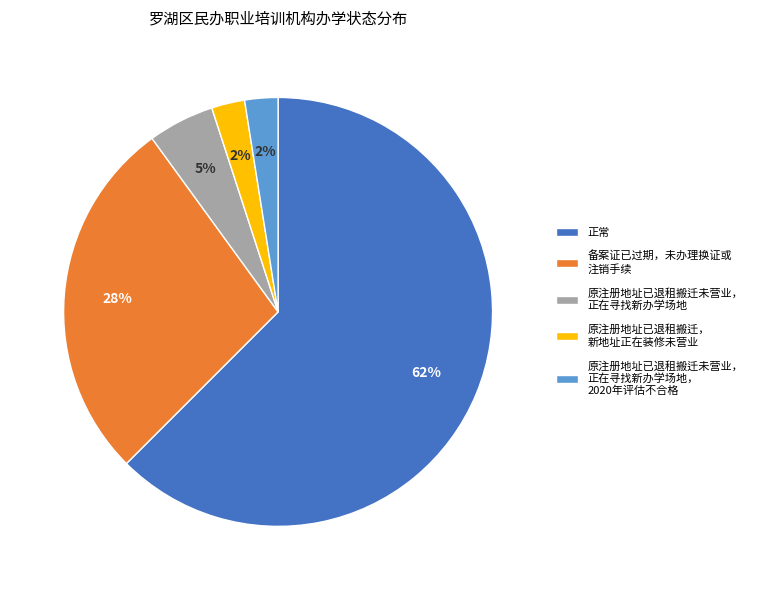

Do 正常 and 原注册地址已退租搬迁未营业， 正在寻找新办学场地 together represent more than half of the pie?

Yes